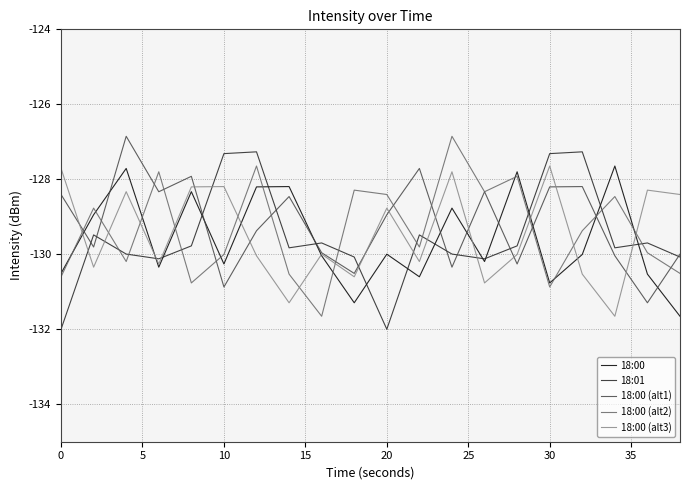

What is the highest value of the 18:00 (alt1) series?

-126.9